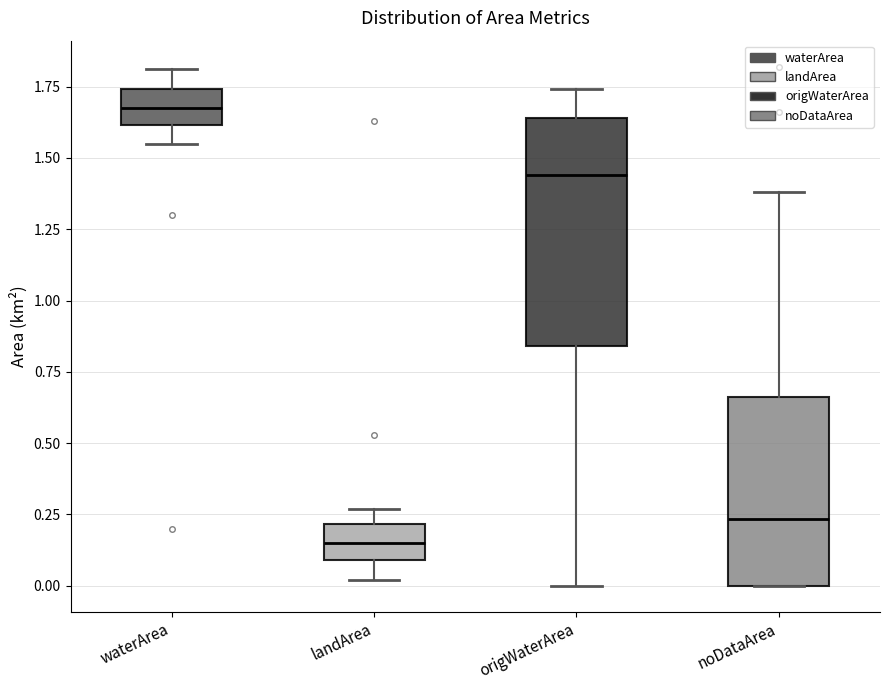

Reading left to right, transcribe this box plot: for each box, give where its median line is, the range the box spans, and where its two whiskers end, as read against the y-axis. The values are not printed on the chart, so give them approximately, as read against the axis.

waterArea: median 1.70, box 1.60 to 1.75, whiskers 1.55 to 1.80
landArea: median 0.15, box 0.10 to 0.20, whiskers 0.00 to 0.25
origWaterArea: median 1.45, box 0.85 to 1.65, whiskers 0.00 to 1.75
noDataArea: median 0.25, box 0.00 to 0.65, whiskers 0.00 to 1.40